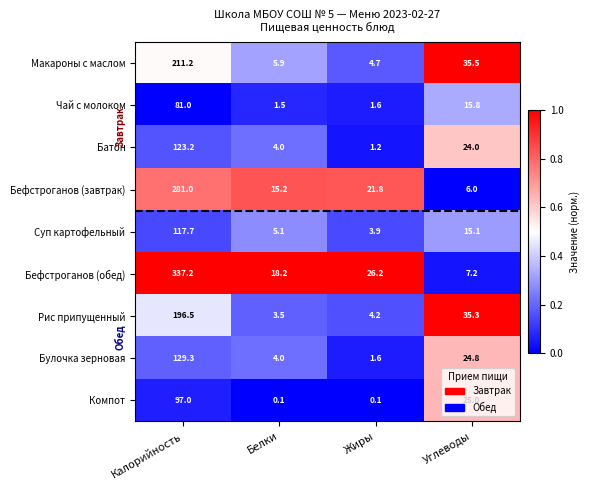

Which series has the largest total across all categories?

Бефстроганов (обед)